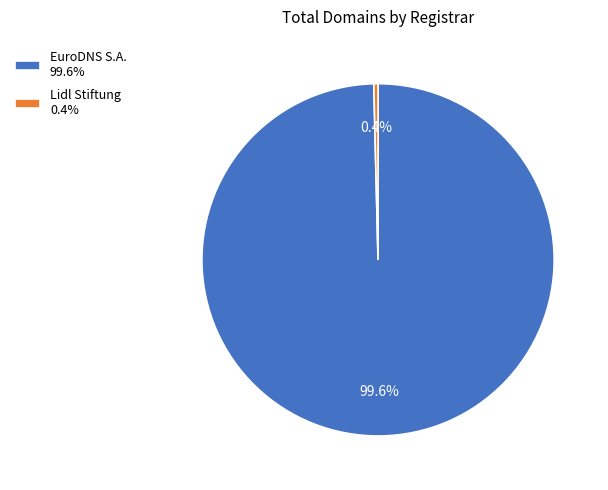

Is Lidl Stiftung the majority of the pie?

No